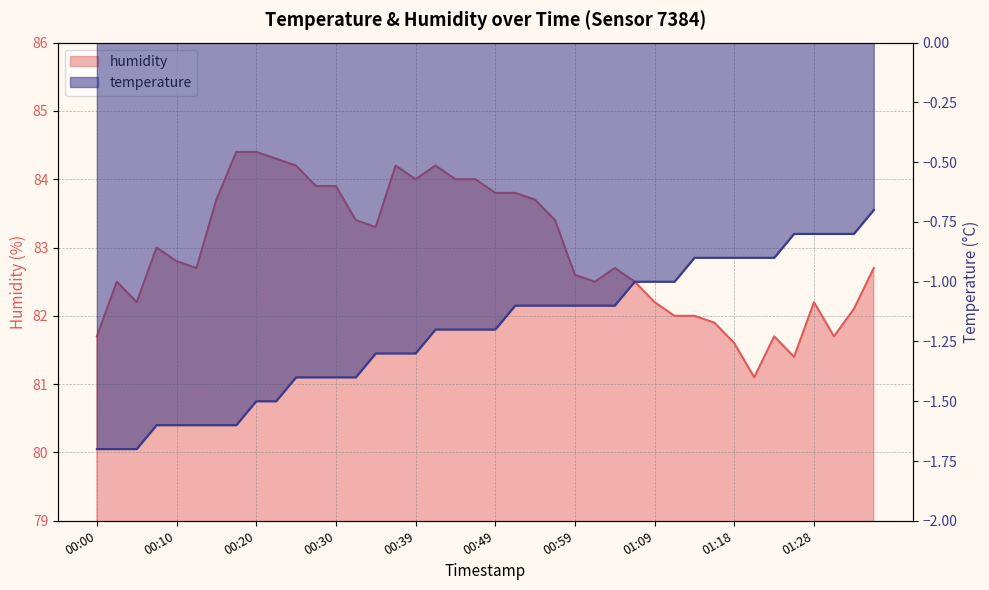

Reading left to right, transcribe all the data shown in this chart.

humidity: 81.7	82.5	82.2	83.0	82.8	82.7	83.7	84.4	84.4	84.3	84.2	83.9	83.9	83.4	83.3	84.2	84.0	84.2	84.0	84.0	83.8	83.8	83.7	83.4	82.6	82.5	82.7	82.5	82.2	82.0	82.0	81.9	81.6	81.1	81.7	81.4	82.2	81.7	82.1	82.7
temperature: -1.7	-1.7	-1.7	-1.6	-1.6	-1.6	-1.6	-1.6	-1.5	-1.5	-1.4	-1.4	-1.4	-1.4	-1.3	-1.3	-1.3	-1.2	-1.2	-1.2	-1.2	-1.1	-1.1	-1.1	-1.1	-1.1	-1.1	-1.0	-1.0	-1.0	-0.9	-0.9	-0.9	-0.9	-0.9	-0.8	-0.8	-0.8	-0.8	-0.7